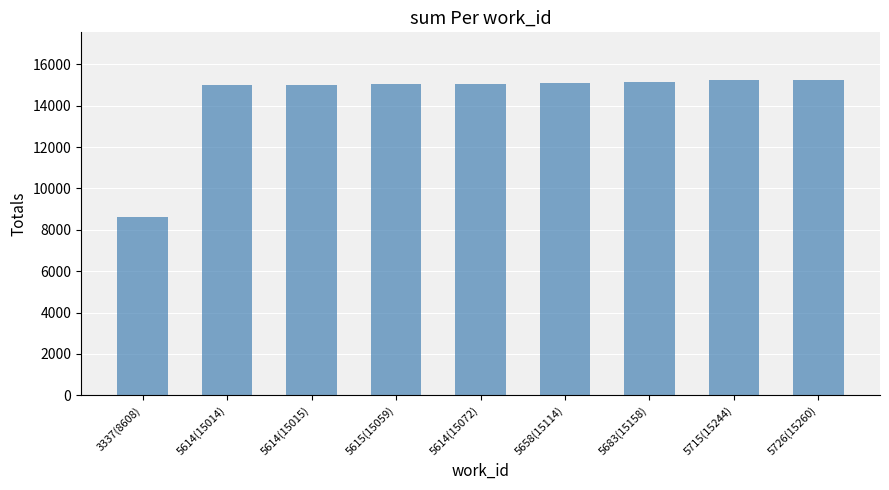

What is the ratio of the value at 5715(15244) to the value at 5658(15114)?

1.0